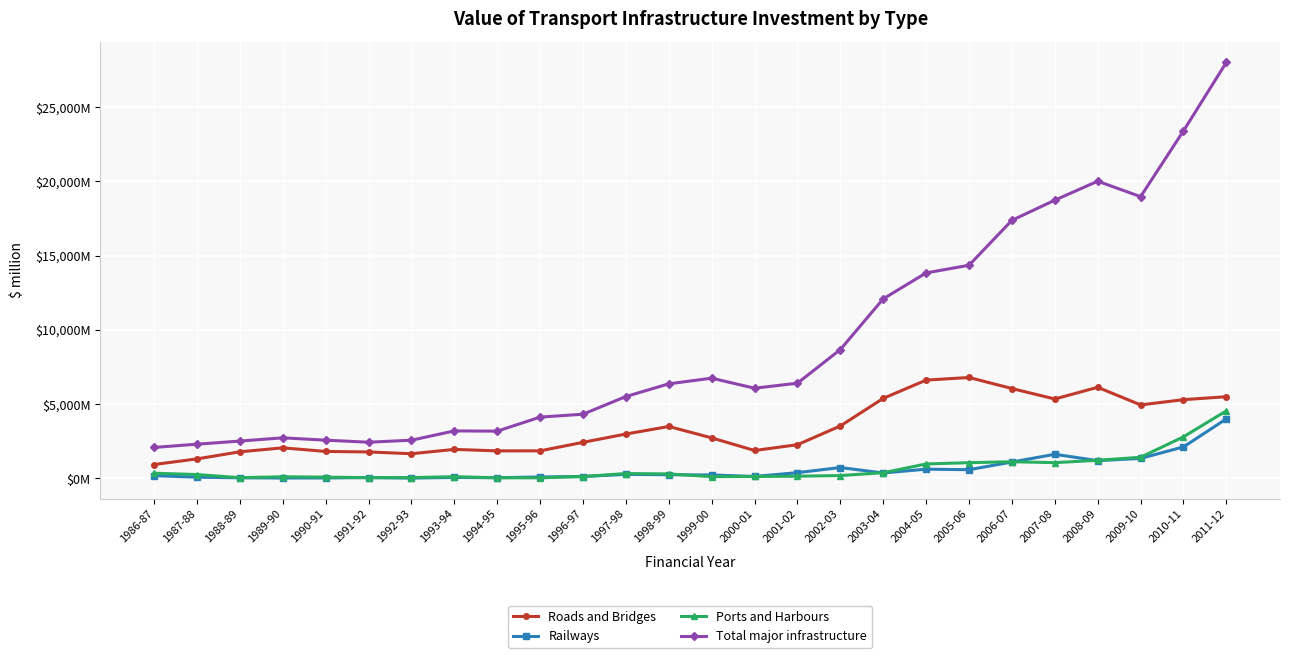

What is the difference between the second highest and second lowest values in the Railways series?

2092.1